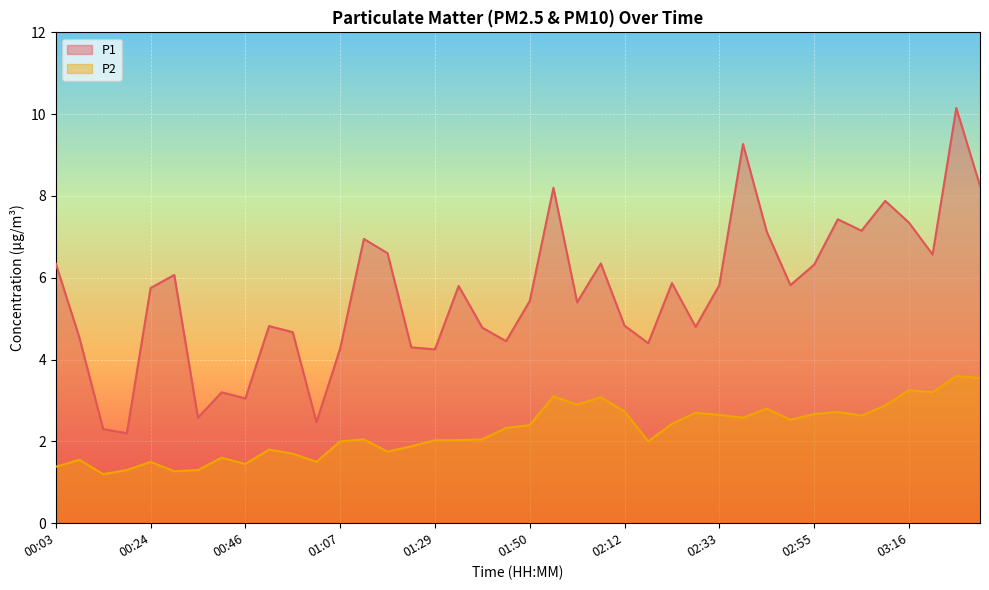

The P1 series shows 11.3 at 00:03. True or false?

False